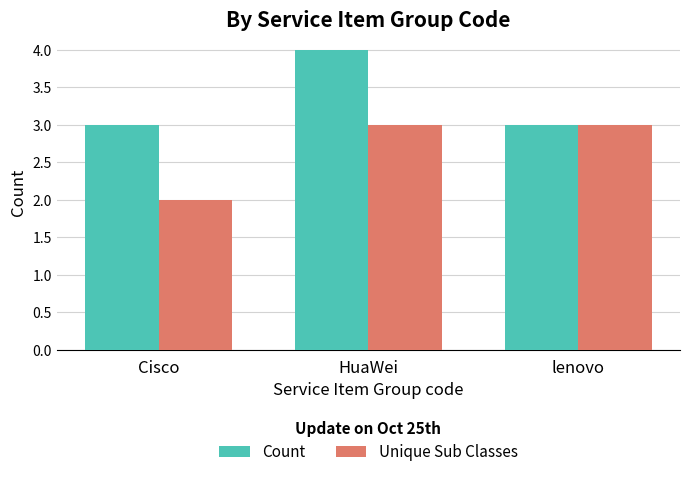

Which category has the lowest value across all series?

Cisco